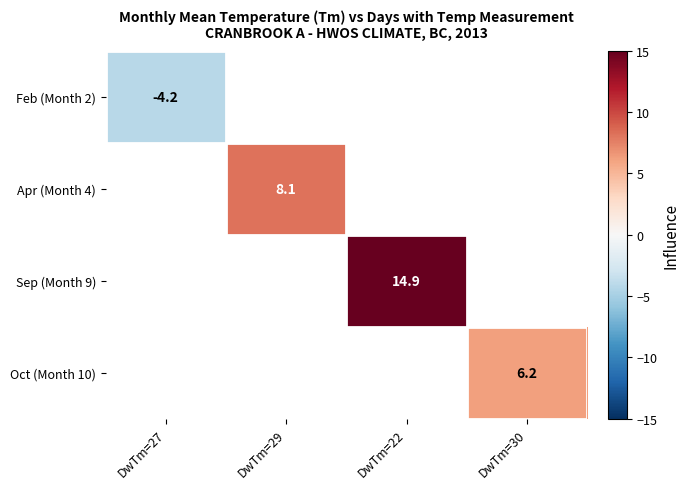

The Sep (Month 9) series shows 24.1 at DwTm=22. True or false?

False